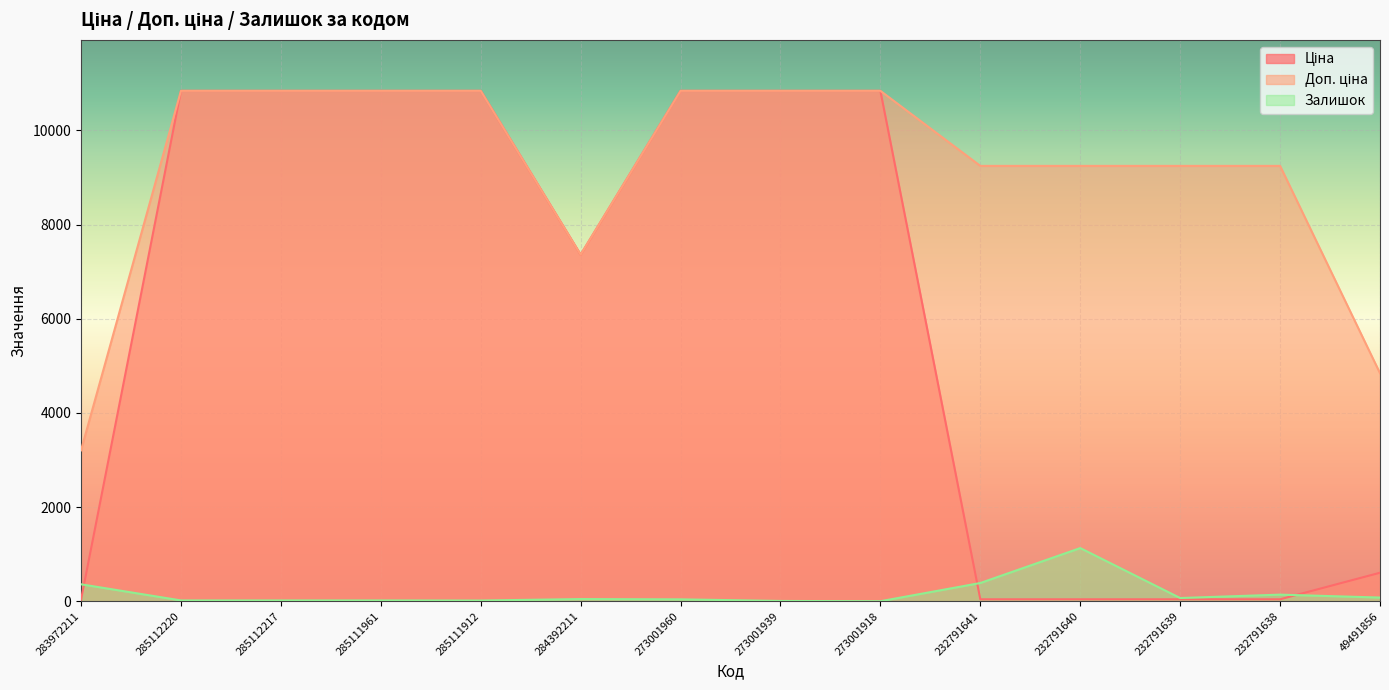

True or false: Доп. ціна and Ціна cross at least once.

False